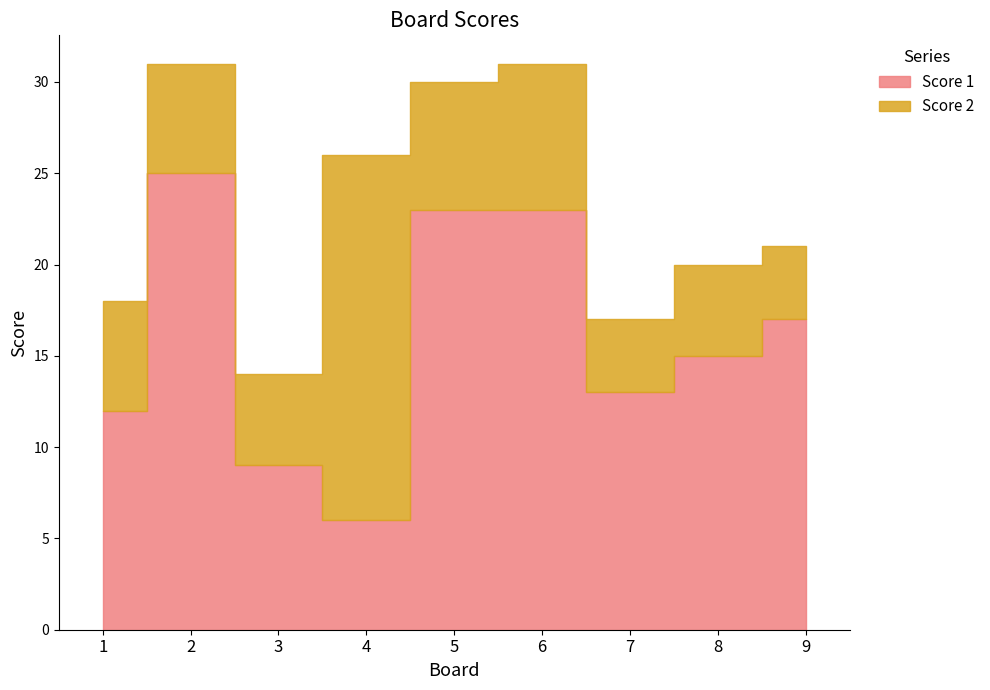

Which series ends up on top after the final intersection of Score 2 and Score 1?

Score 1